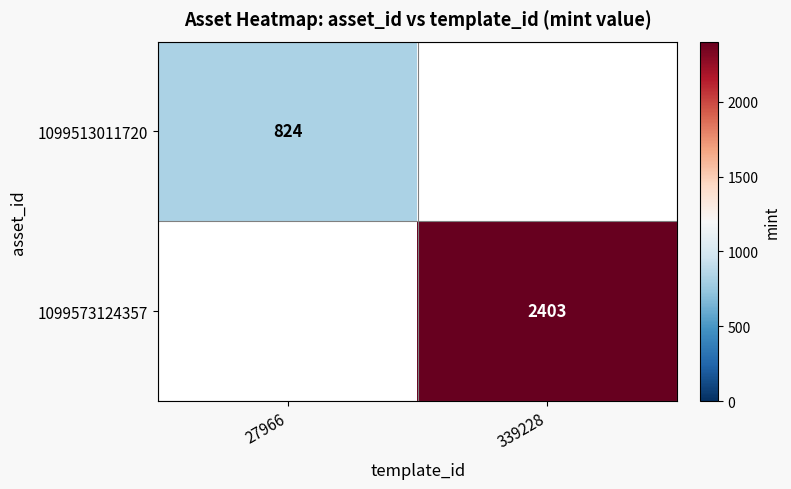

The 1099573124357 series shows 2403 at 339228. True or false?

True